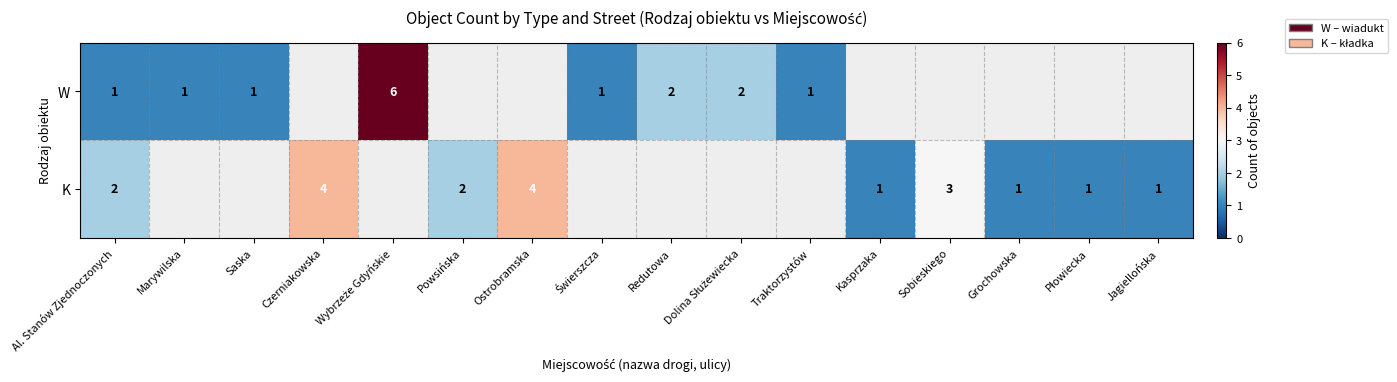

The K series shows 2 at Sobieskiego. True or false?

False